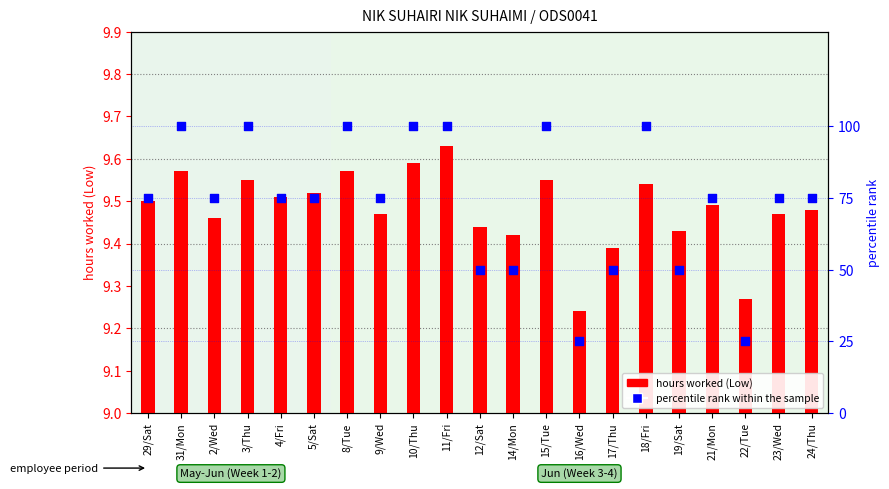

At which category is the sum across all series the highest?

11/Fri